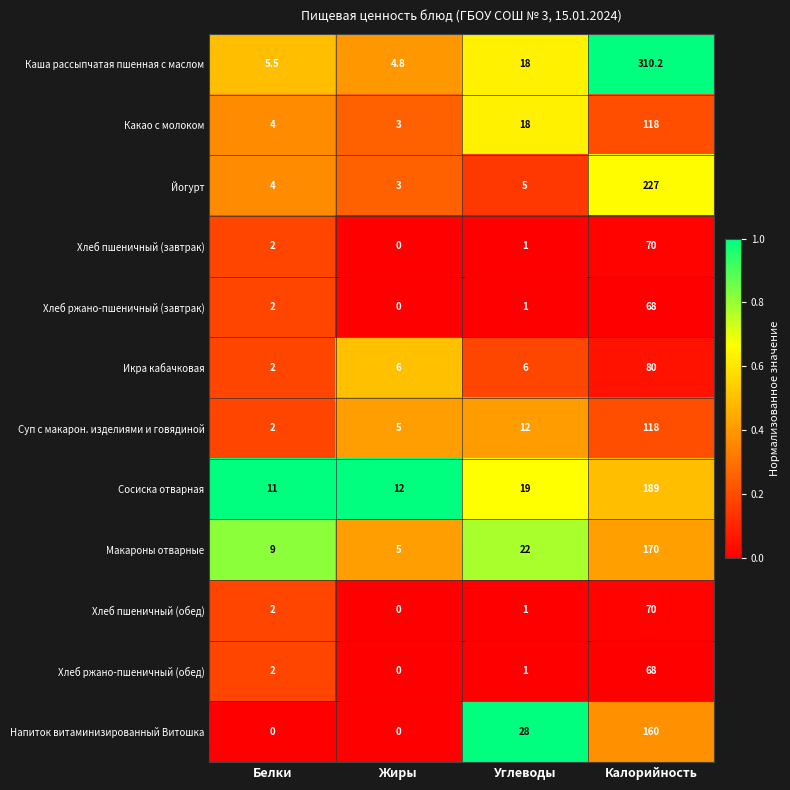

Which series has the widest spread of values?

Каша рассыпчатая пшенная с маслом